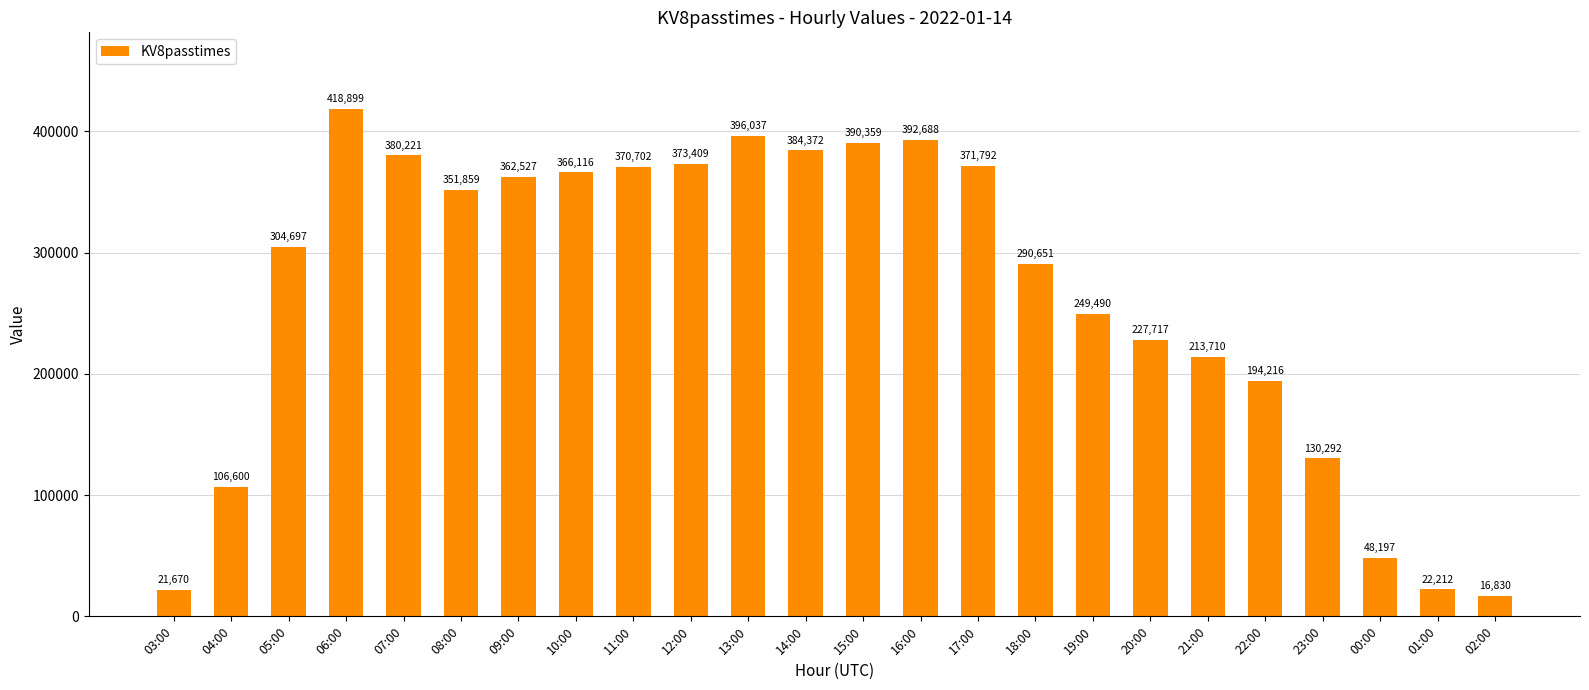

Is it true that the value at 05:00 is 172636?

False